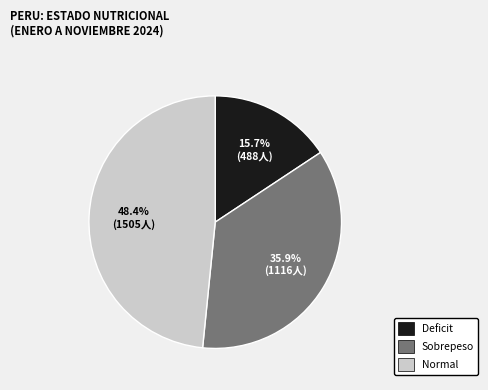

Approximately how many times larger is the value at Sobrepeso compared to Deficit?

2.3